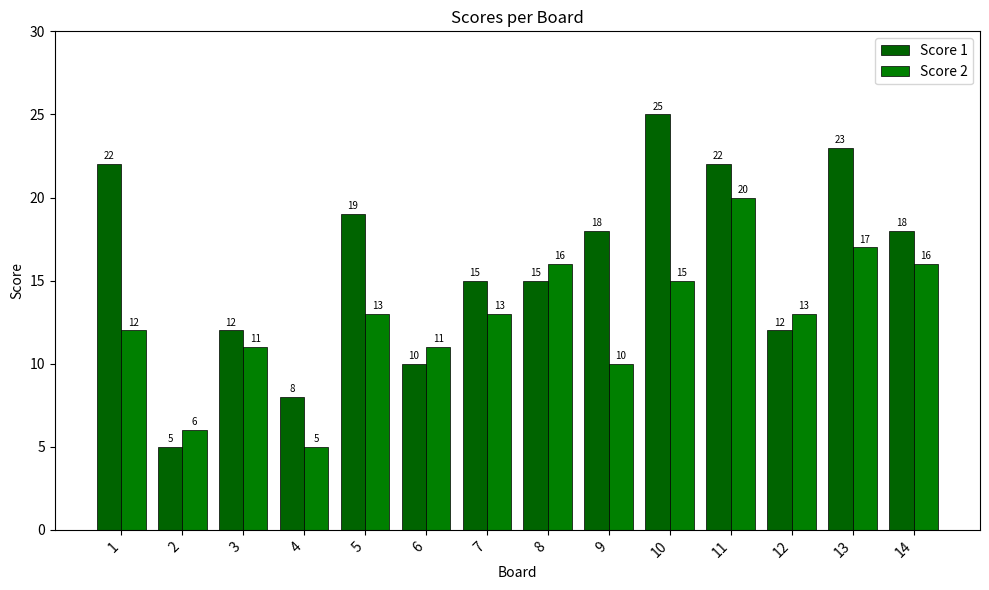

Rank the series by their maximum value, from highest to lowest.

Score 1, Score 2